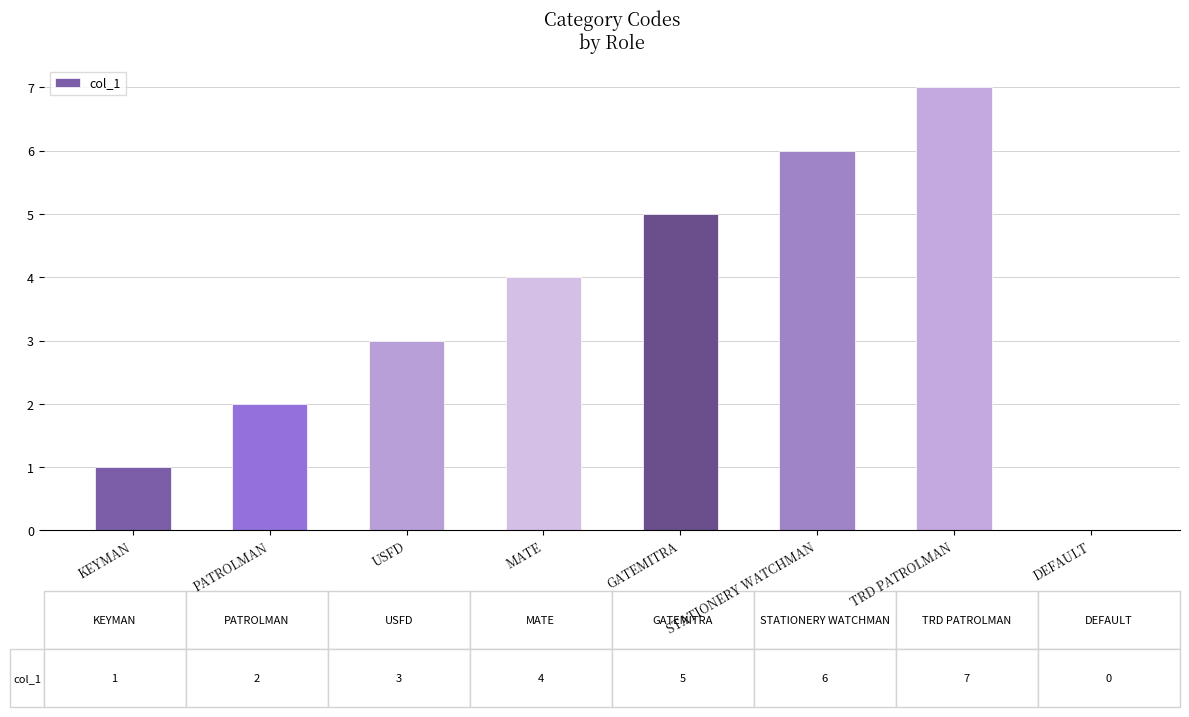

Reading right to left, what are all the values shown in this chart?

0	7	6	5	4	3	2	1